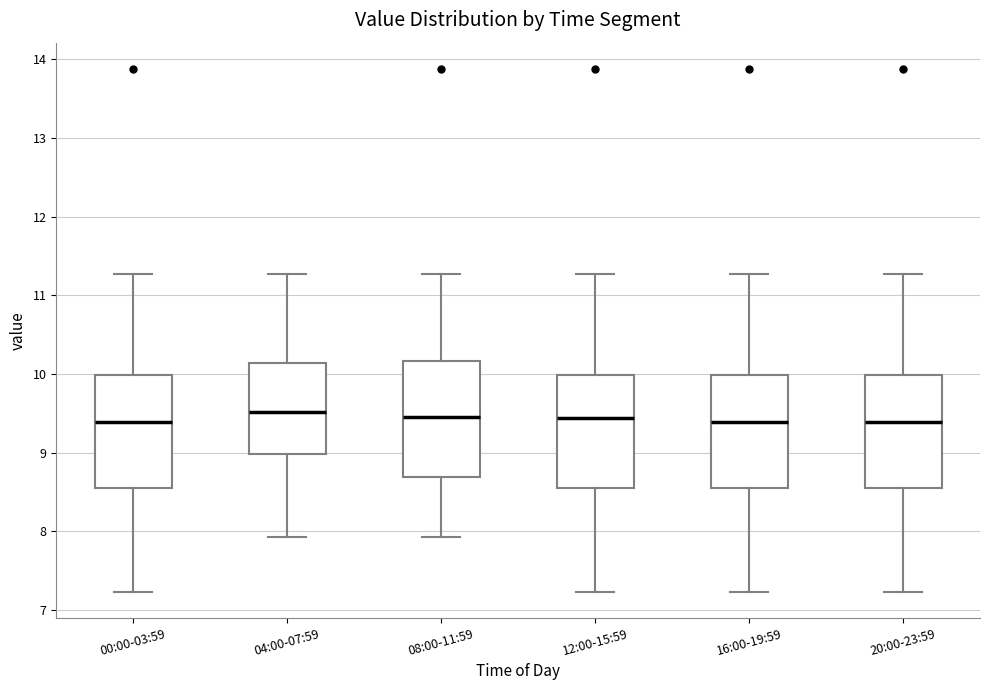

Reading left to right, read every box against the y-axis: the position of its median line, the range the box covers, and the ends of its whiskers. The values are not printed on the chart, so give them approximately, as read against the axis.

00:00-03:59: median 9.4, box 8.6 to 10.0, whiskers 7.2 to 11.3
04:00-07:59: median 9.5, box 9.0 to 10.1, whiskers 7.9 to 11.3
08:00-11:59: median 9.5, box 8.7 to 10.2, whiskers 7.9 to 11.3
12:00-15:59: median 9.4, box 8.5 to 10.0, whiskers 7.2 to 11.3
16:00-19:59: median 9.4, box 8.6 to 10.0, whiskers 7.2 to 11.3
20:00-23:59: median 9.4, box 8.6 to 10.0, whiskers 7.2 to 11.3